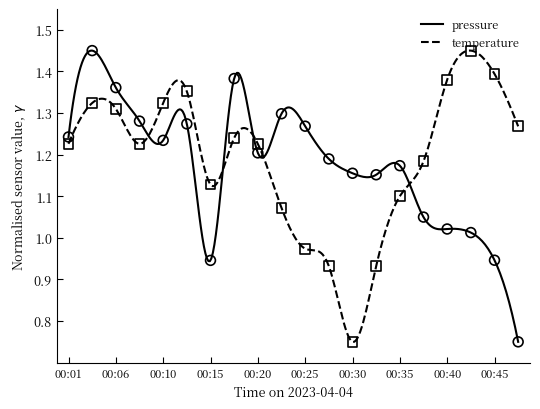

What is the total value across all series at 00:25?

2.2